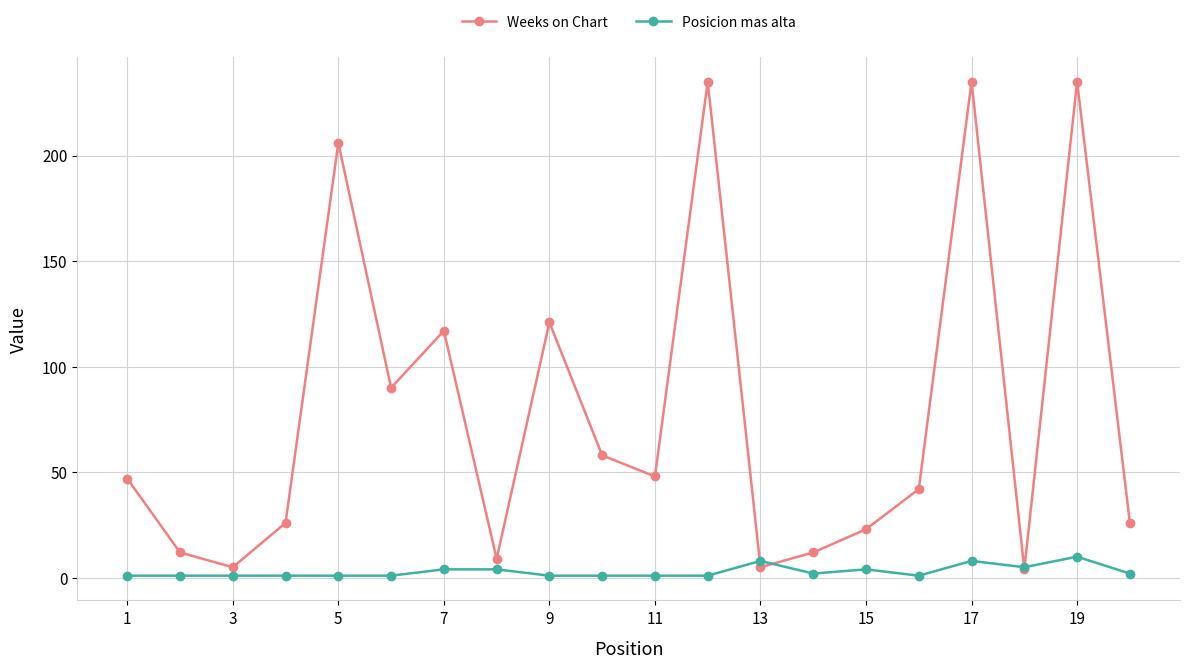

What is the greatest value displayed?

235